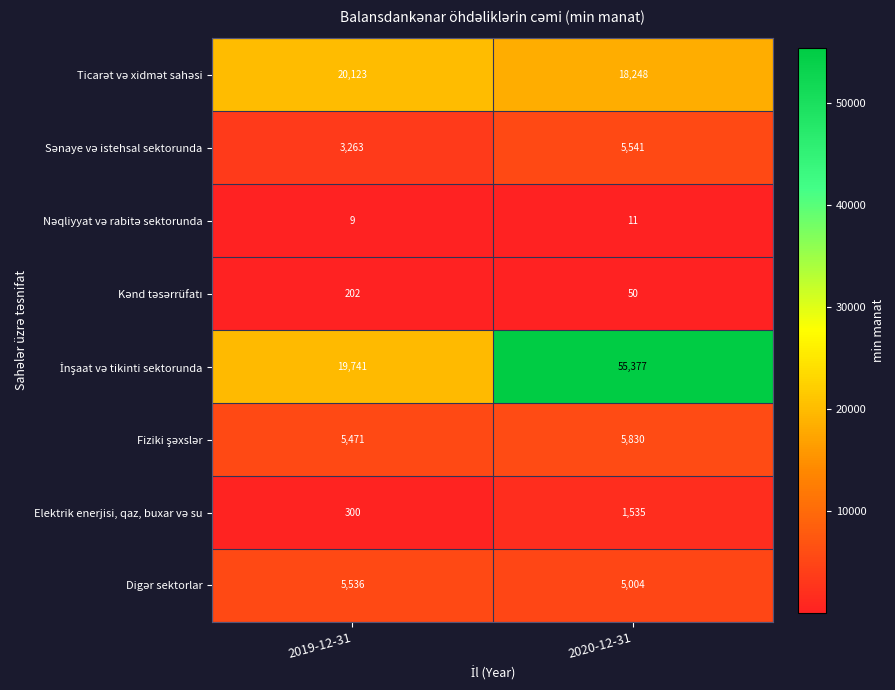

How many series are shown in this chart?

8